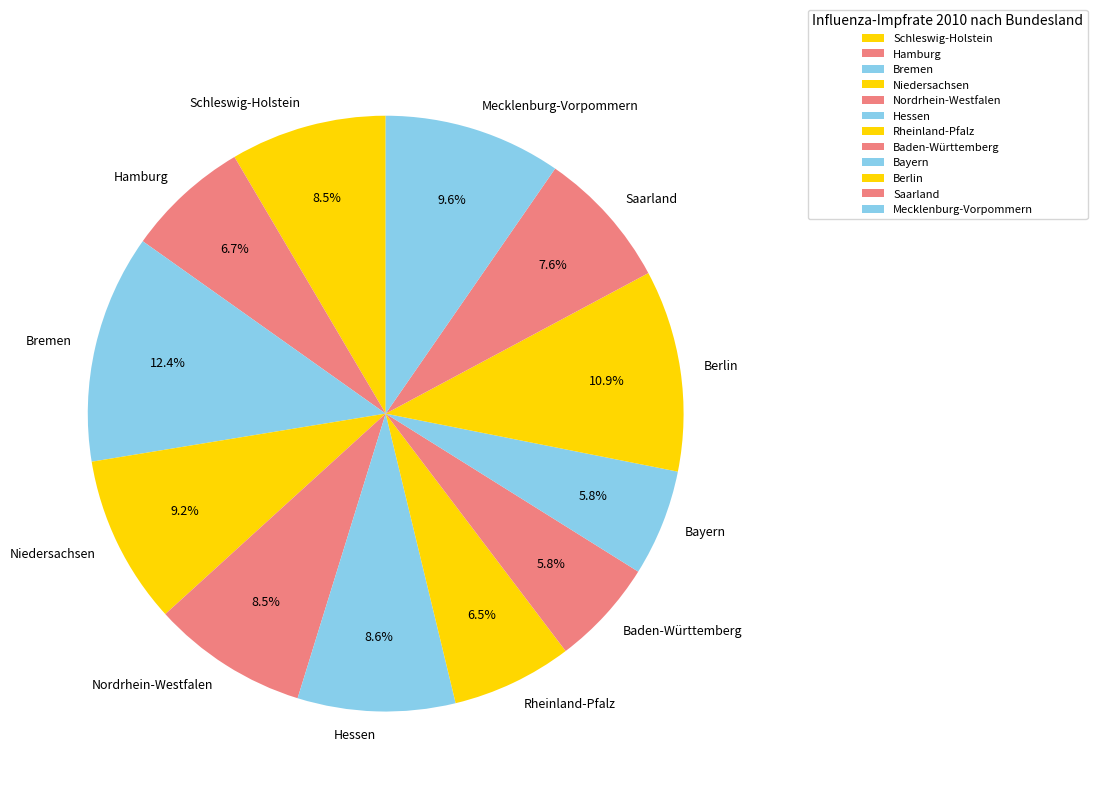

Which category has the biggest portion of the pie?

Bremen